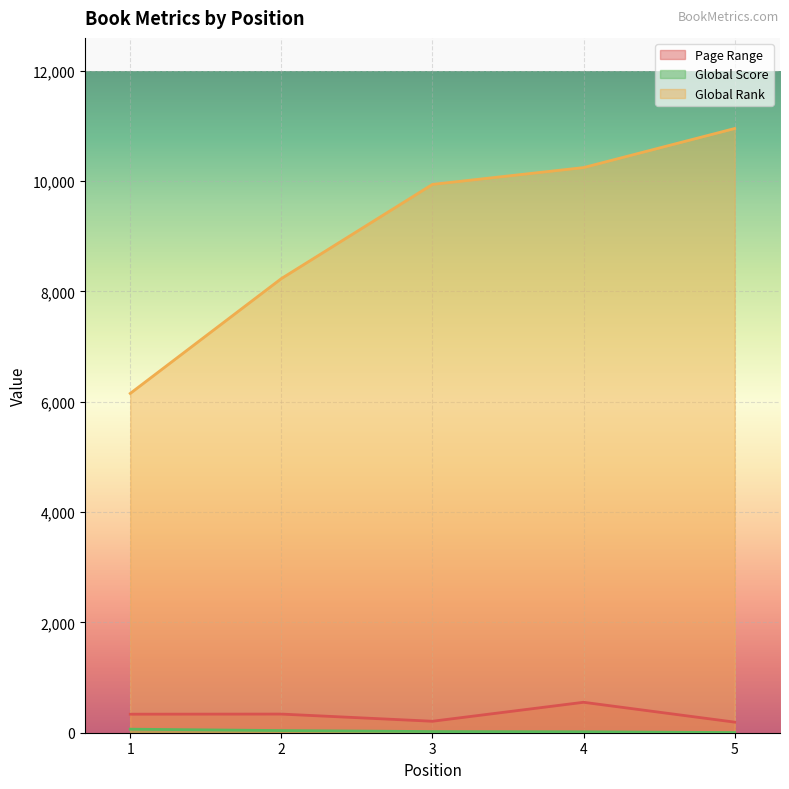

Reading left to right, list all the values displayed in this chart.

Page Range: 336	338	208	552	192
Global Score: 64	39	21	17	3
Global Rank: 6152	8234	9942	10247	10955